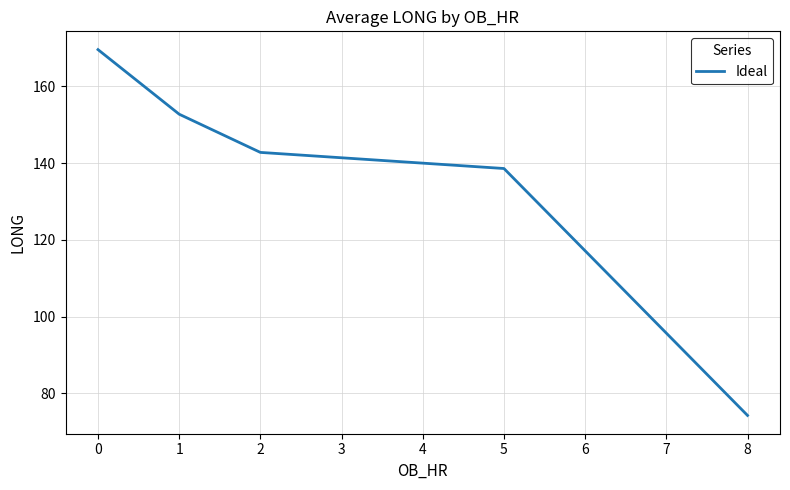

Is it true that the value at 1 is 84.0?

False